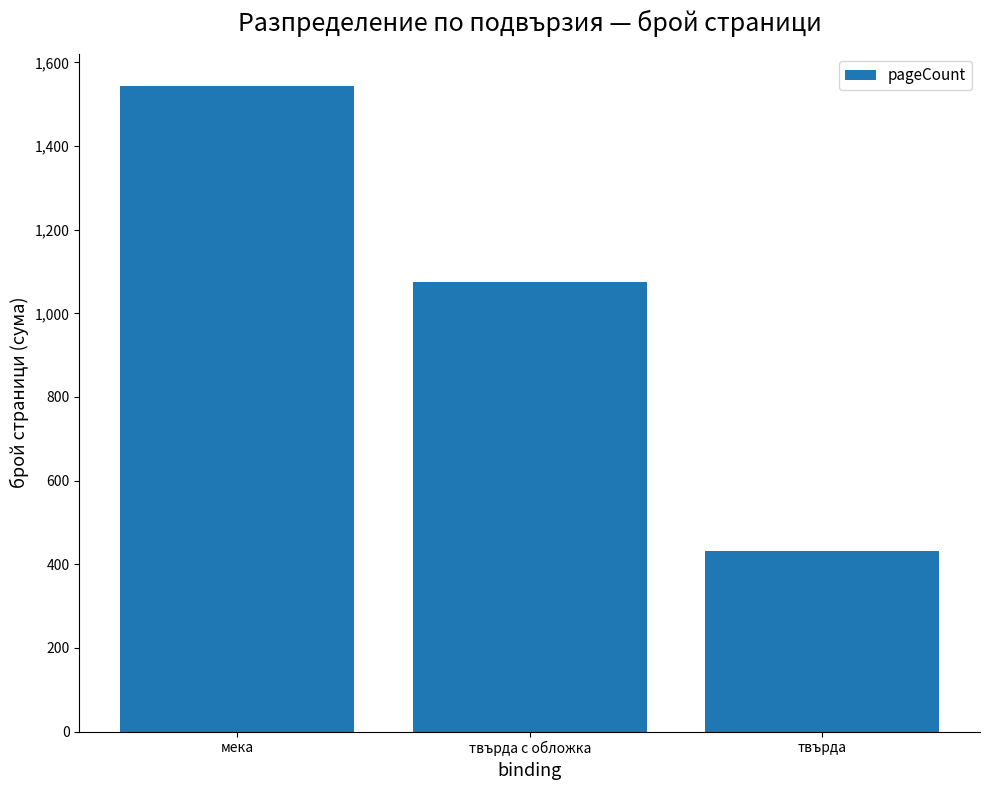

The value at мека is 404. True or false?

False